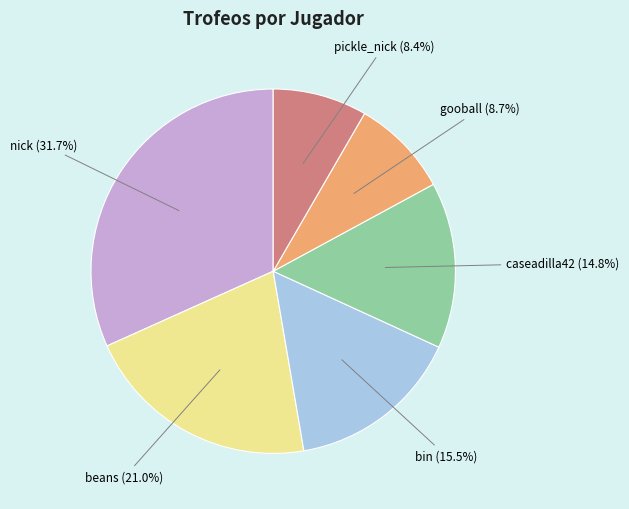

Does any single category account for the majority?

No